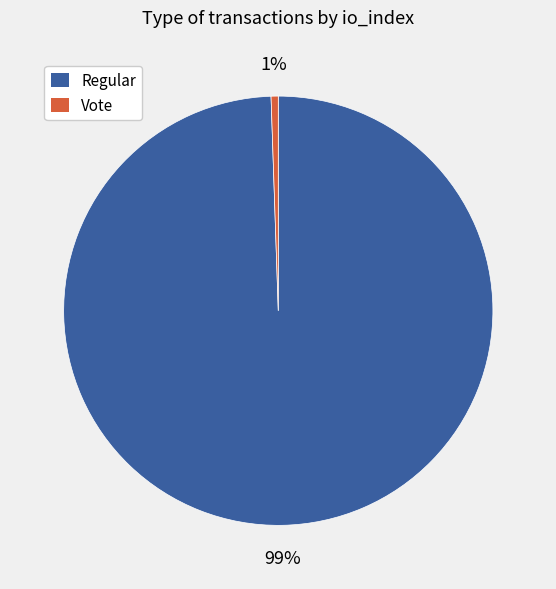

What percentage is the Regular slice, to the nearest percent?

99%